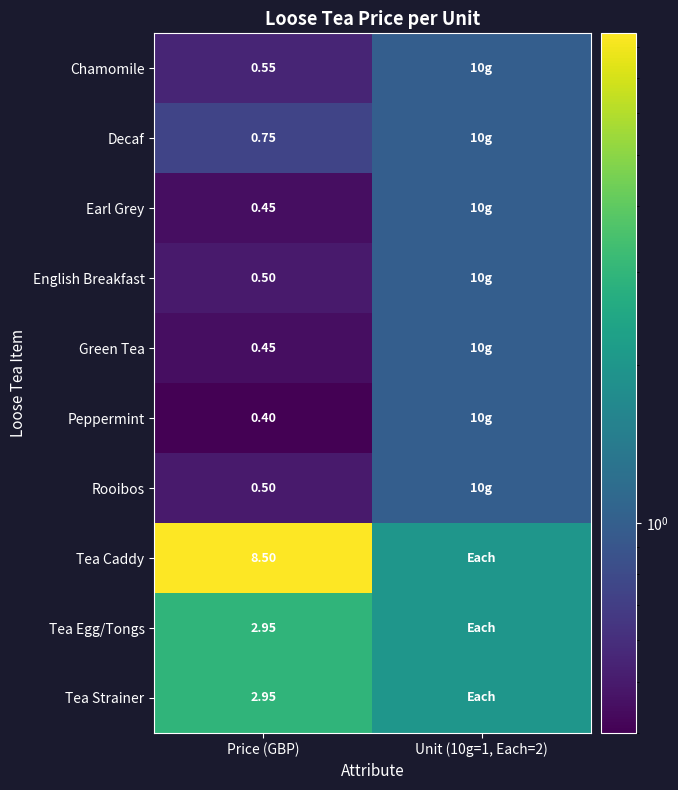

Is the value of Tea Strainer at Unit (10g=1, Each=2) greater than the value of Earl Grey at Price (GBP)?

Yes